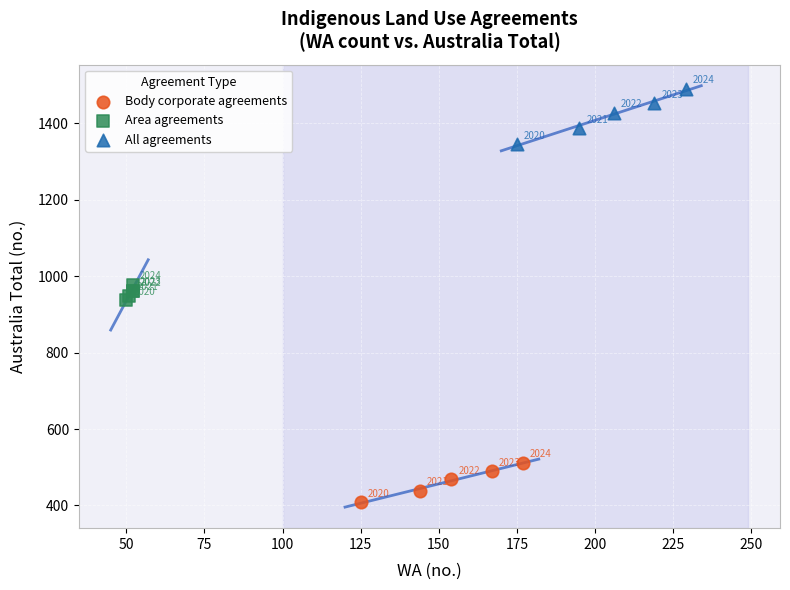

What are all the series names shown in the legend?

Body corporate agreements, Area agreements, All agreements